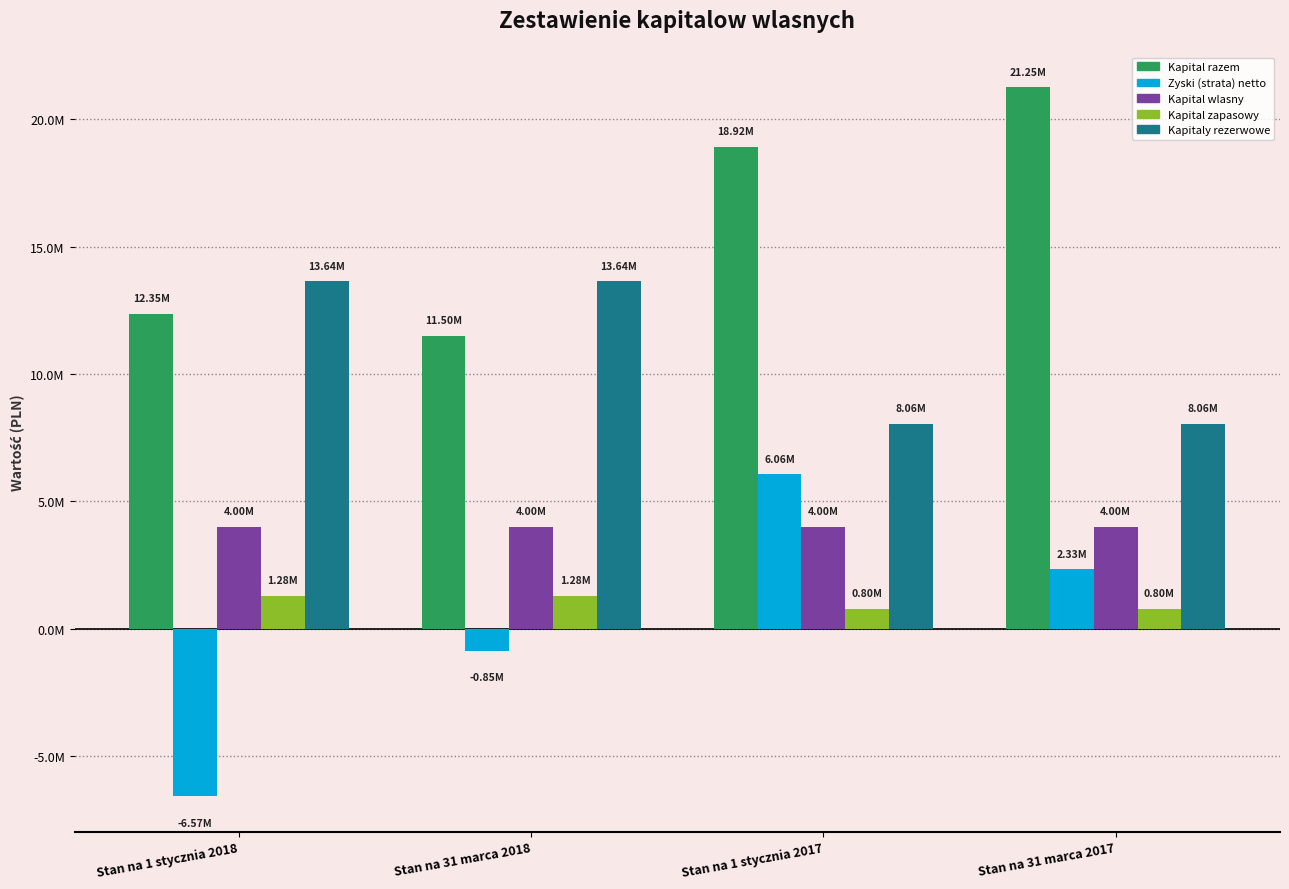

Which series has the largest range (max minus min)?

Zyski (strata) netto